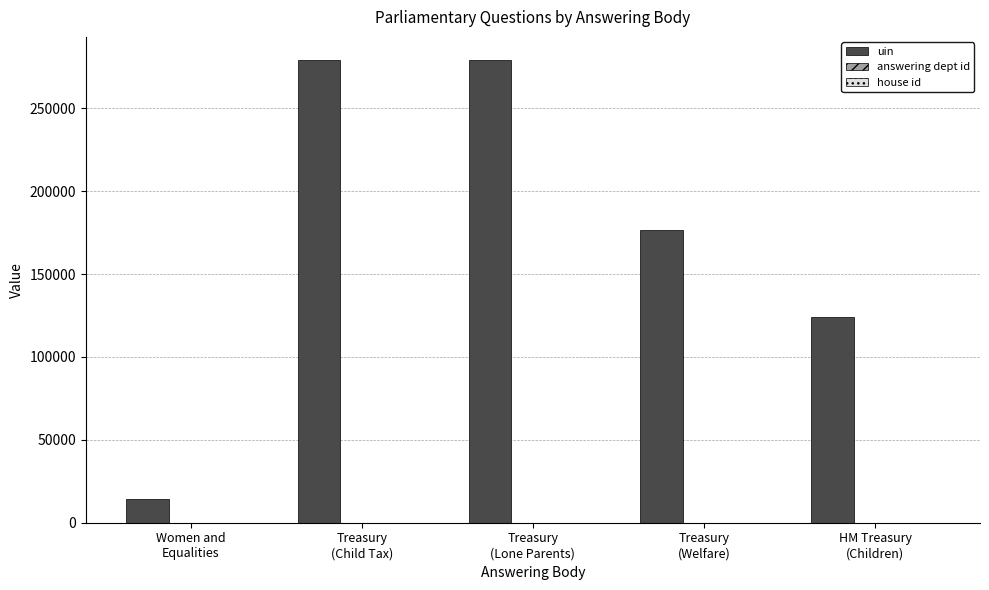

What is the maximum value shown in the chart?

279150